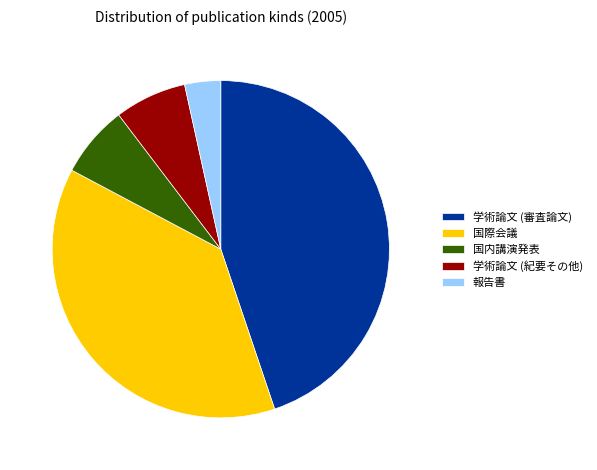

Does any single category account for the majority?

No